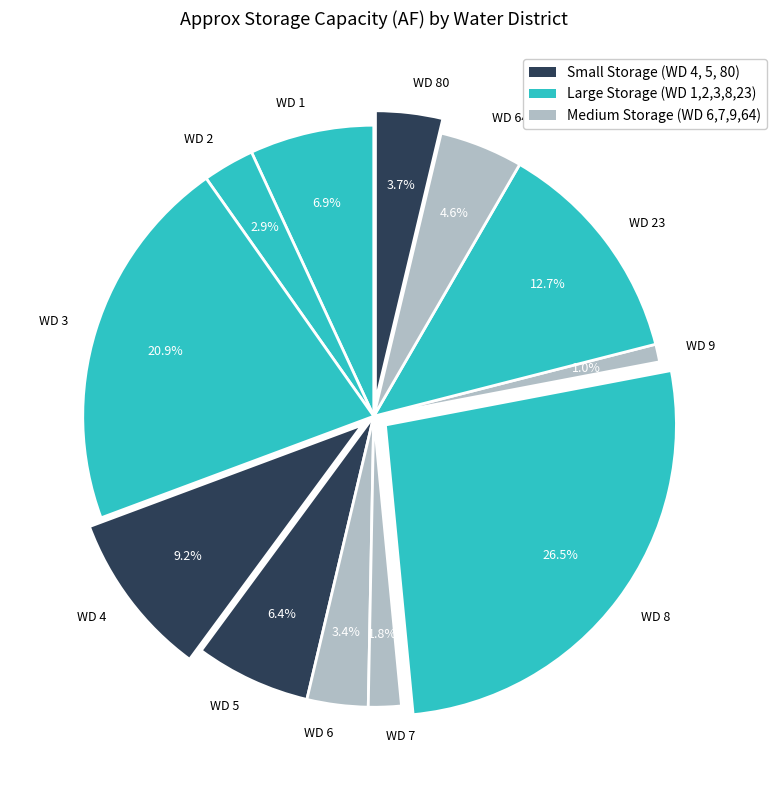

Between WD 5 and WD 2, which is larger?

WD 5